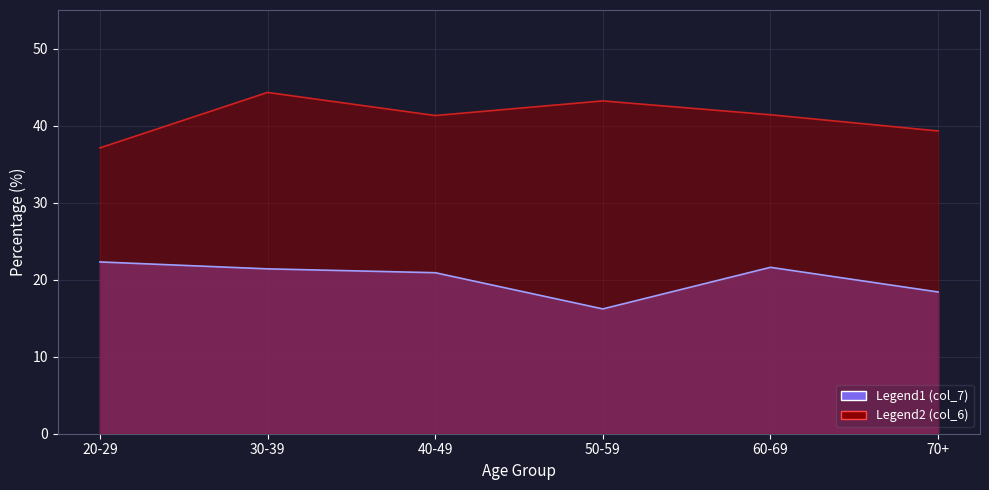

Rank the categories by col_7 value from highest to lowest.

20-29, 60-69, 30-39, 40-49, 70+, 50-59